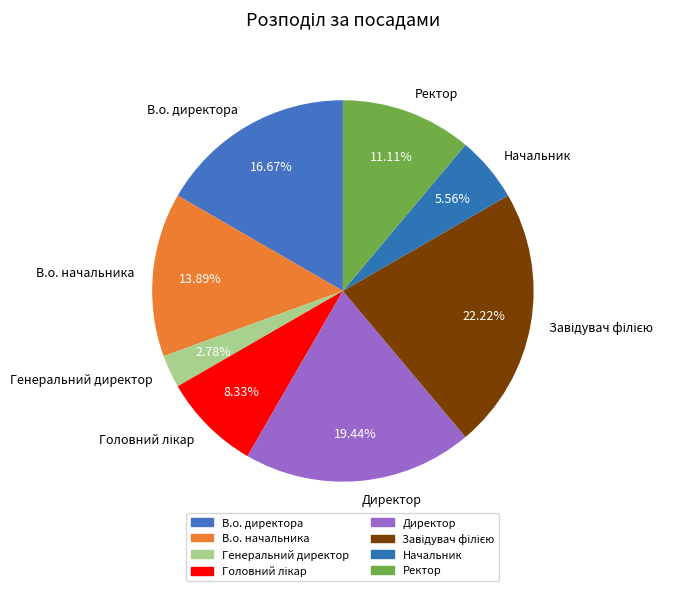

The В.о. директора slice represents 9% of the pie. True or false?

False